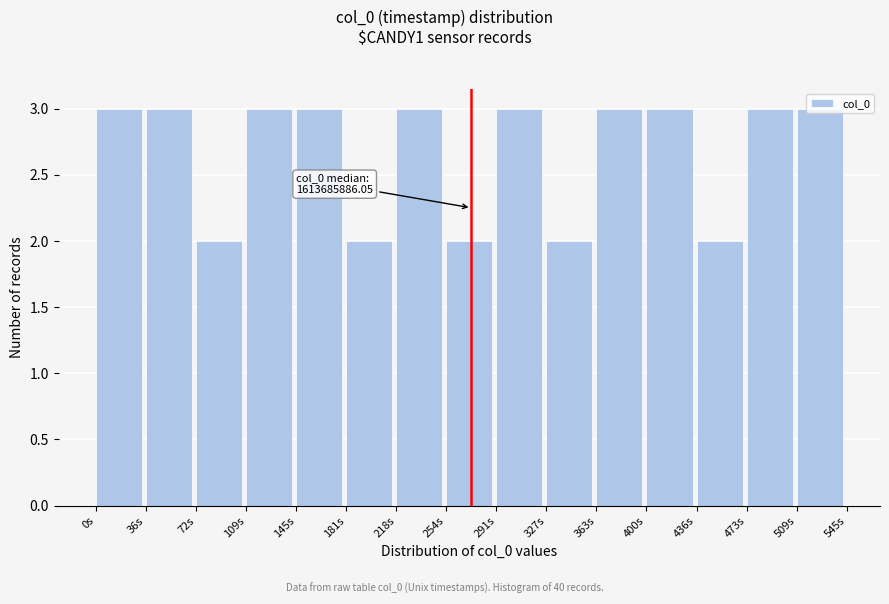

What is the value of the 5th bar from the left?

3